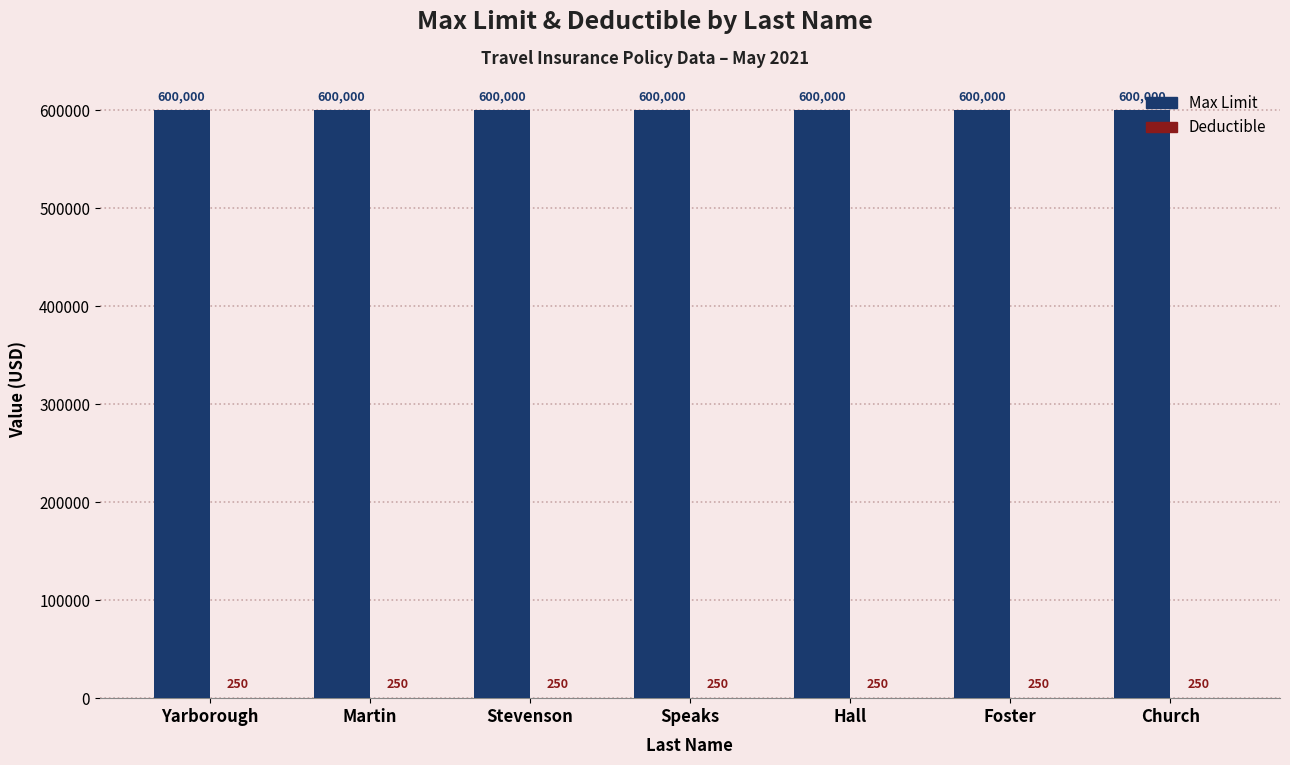

What is the greatest value displayed?

600000